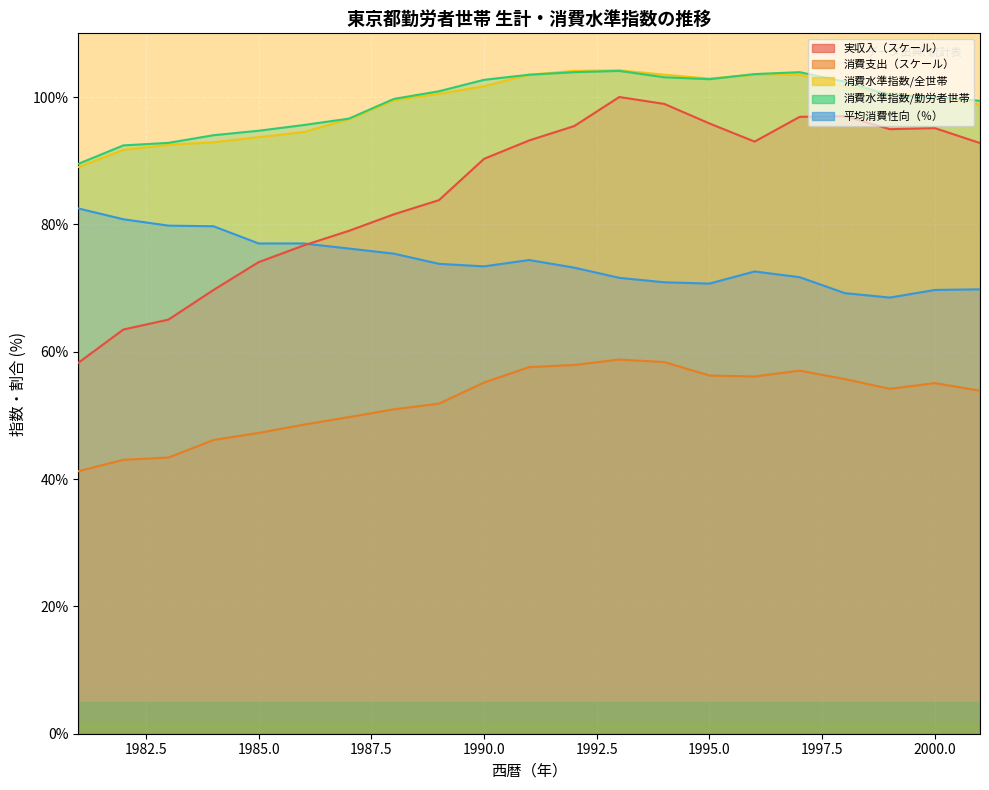

At which label does 実収入（円） reach its peak?

1993